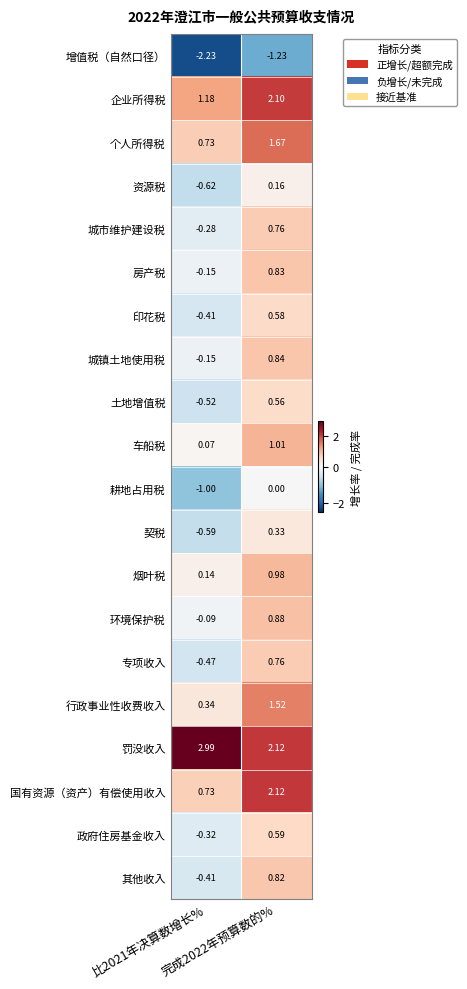

Which series has the widest spread of values?

国有资源（资产）有偿使用收入